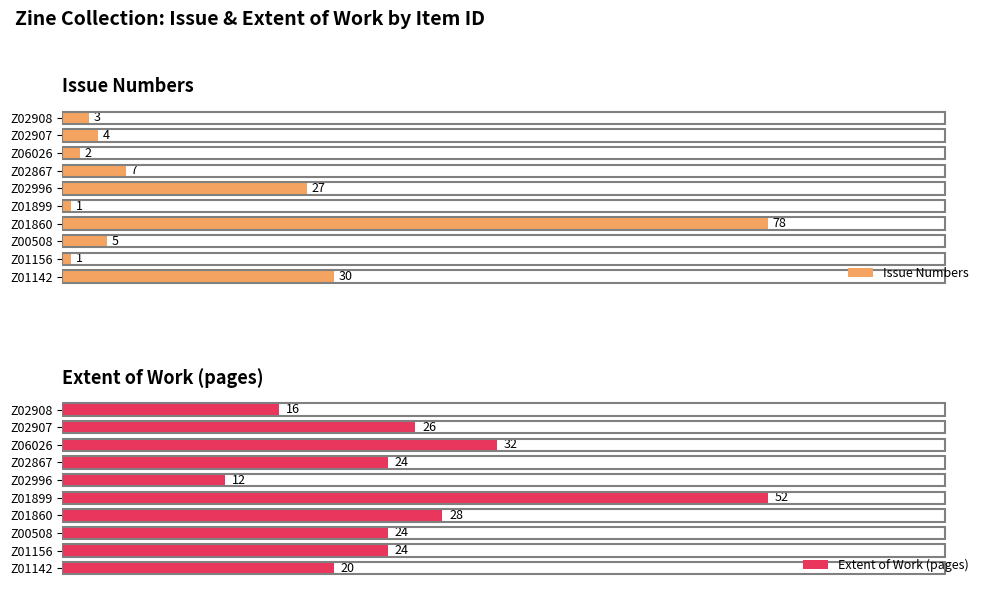

At which label is Issue Numbers closest to 39?

Z01142